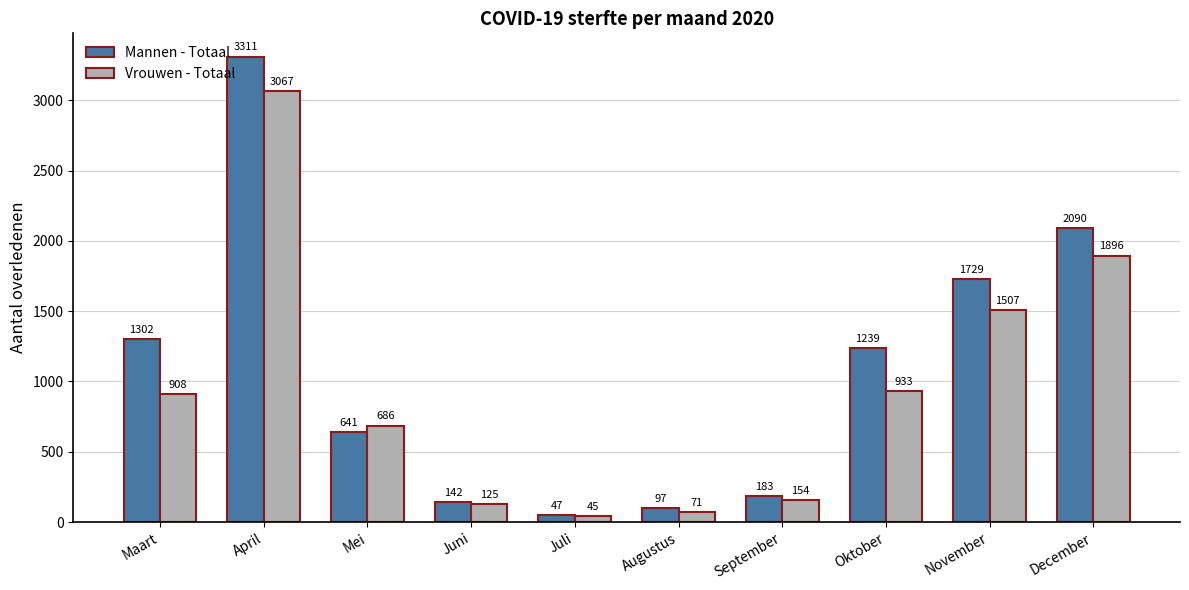

How many data points in Vrouwen - Totaal are less than 908?

5